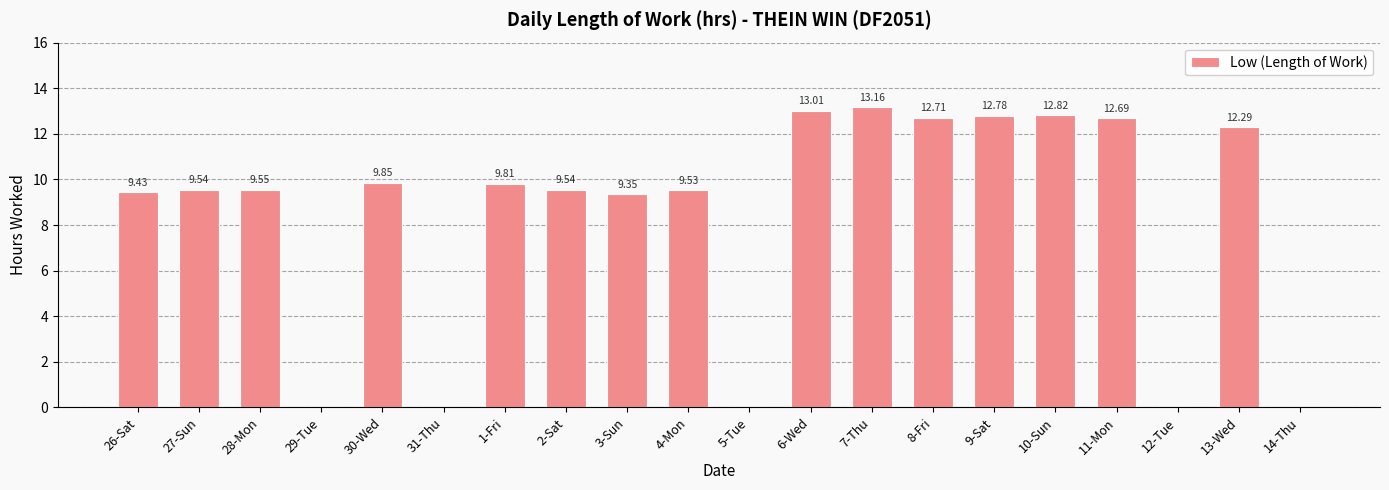

Which has a higher value, 5-Tue or 4-Mon?

4-Mon